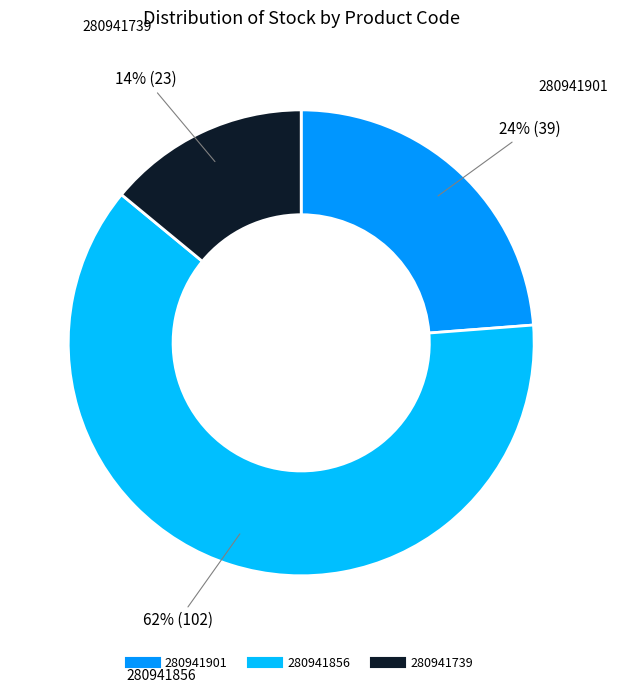

Do 280941739 and 280941901 together represent more than half of the pie?

No